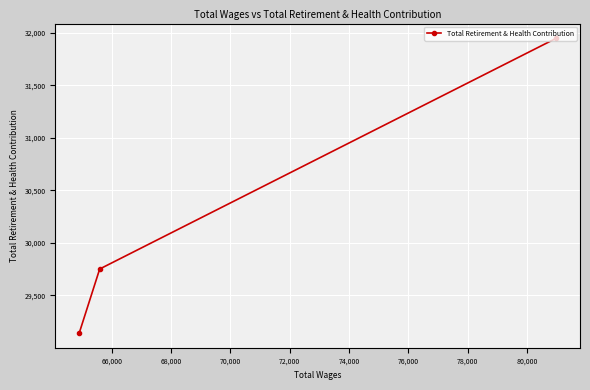

What is the difference between the second highest and minimum values?

609